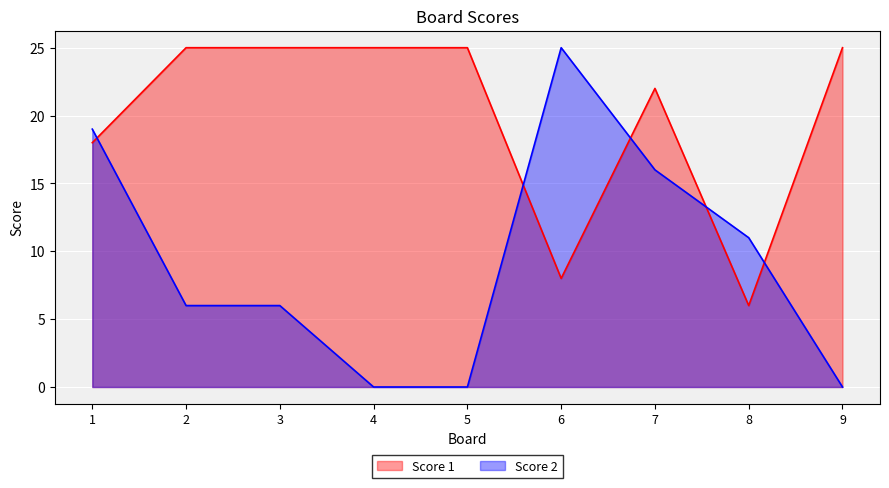

What is the sum of all Score 2 values?

83